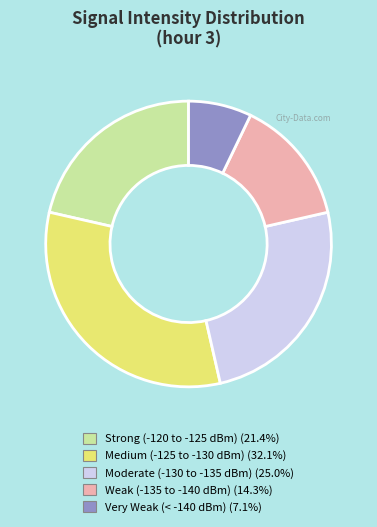

Is there any slice that represents more than half of the pie?

No